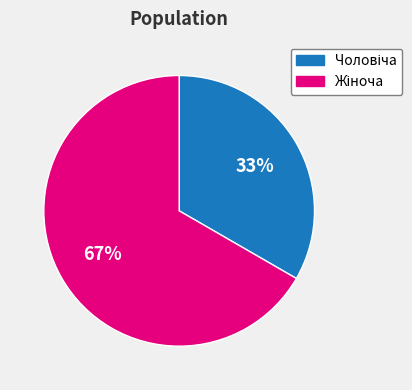

To the nearest percent, what is the average slice percentage?

50%